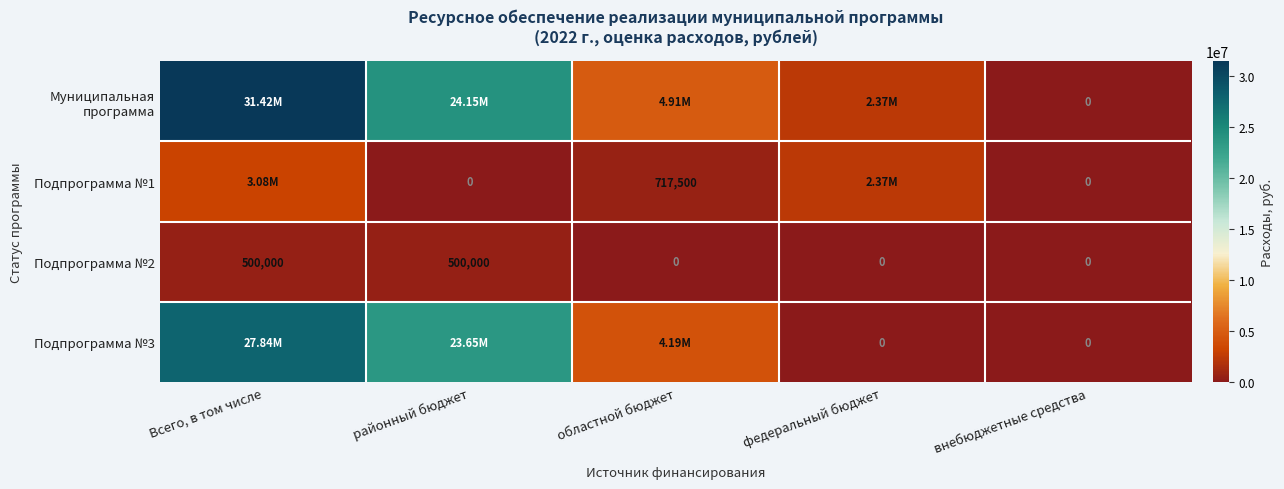

Is the value of Муниципальная программа at областной бюджет greater than the value of Подпрограмма №3 at Всего, в том числе?

No